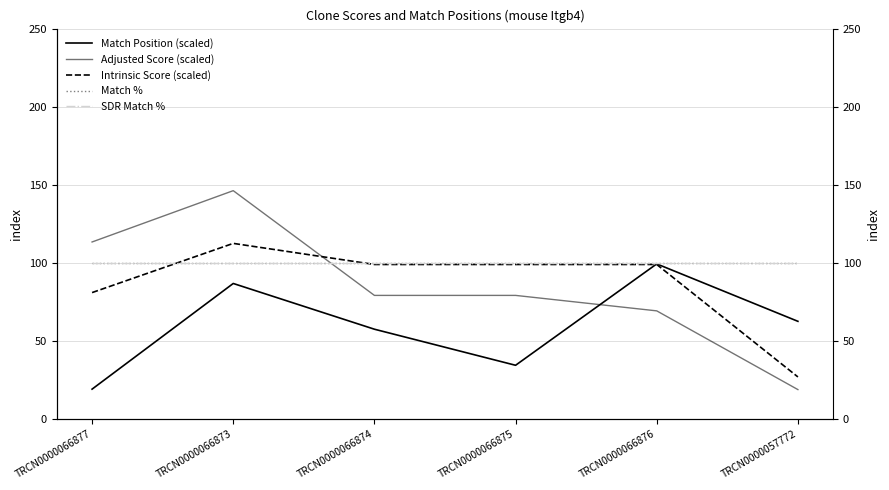

Which series has the largest total across all categories?

Match %